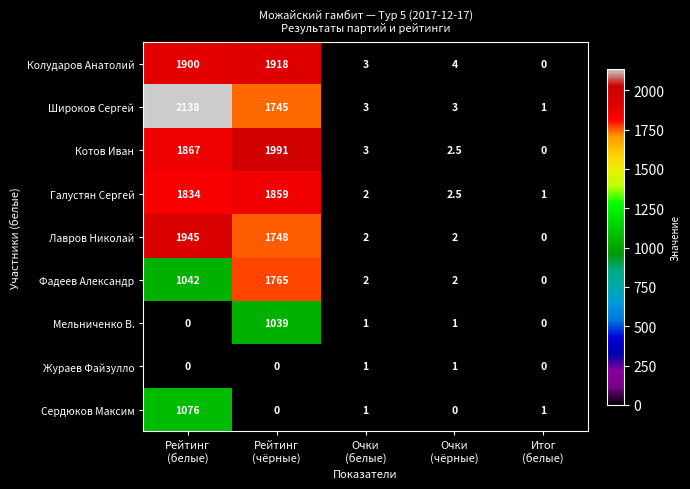

What is the difference between the maximum and second lowest values in the Котов Иван series?

1988.5